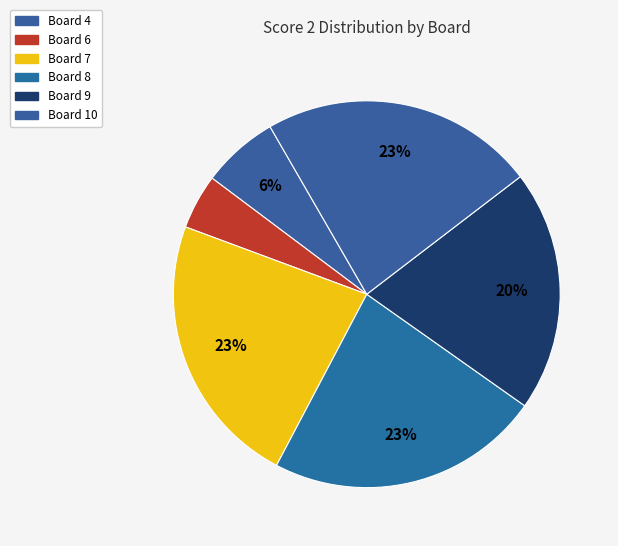

Is it true that Board 8 is 23% of the pie?

True